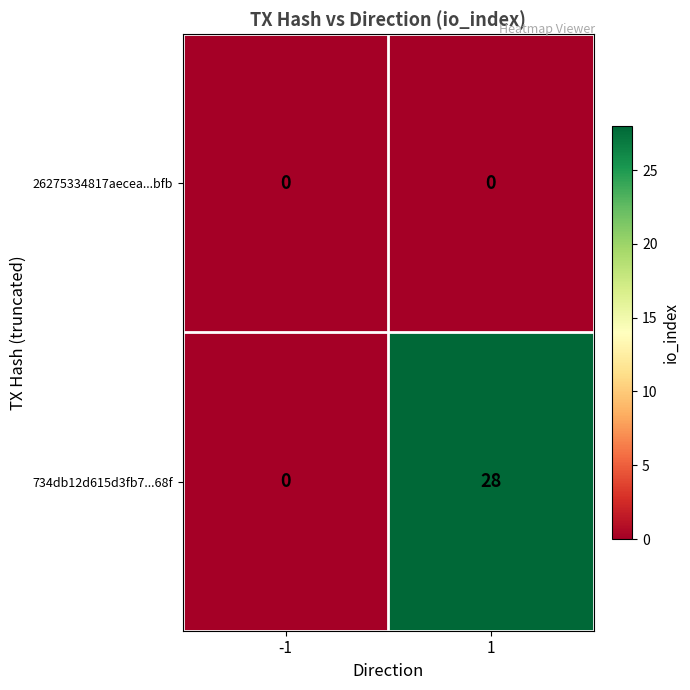

Which series has the largest range (max minus min)?

734db12d615d3fb7...68f